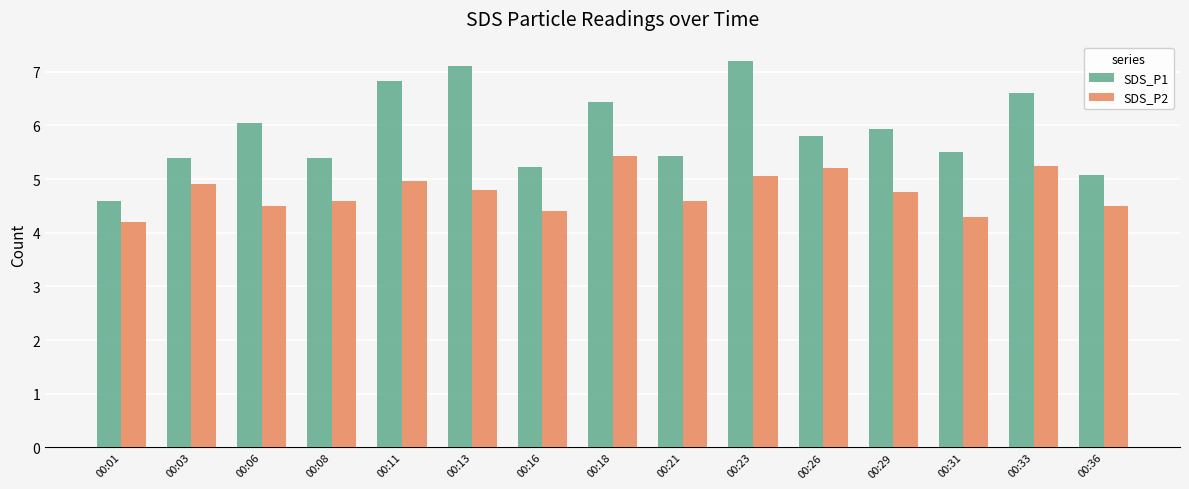

What is the sum of the SDS_P1 values at 00:36 and 00:18?

11.5